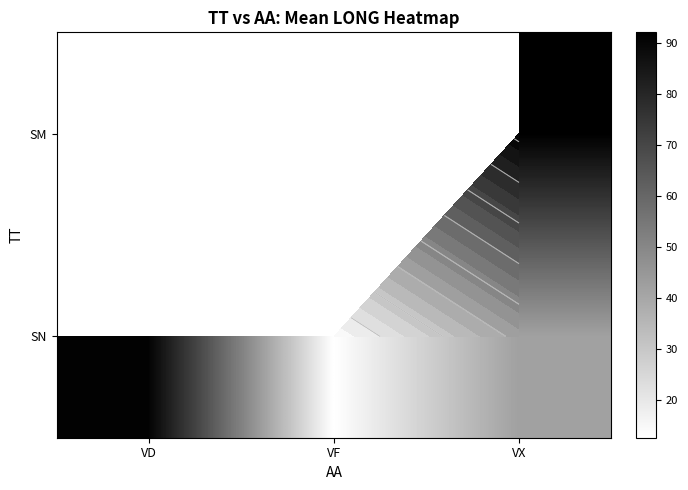

The value of SN at VF is 18.0. True or false?

False